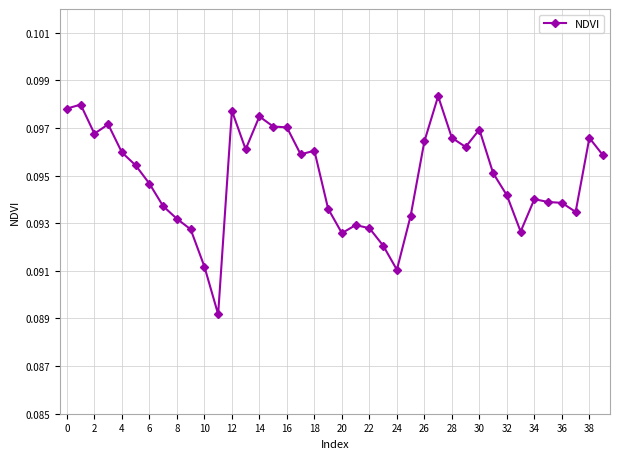

How many values are between 0 and 1?

40